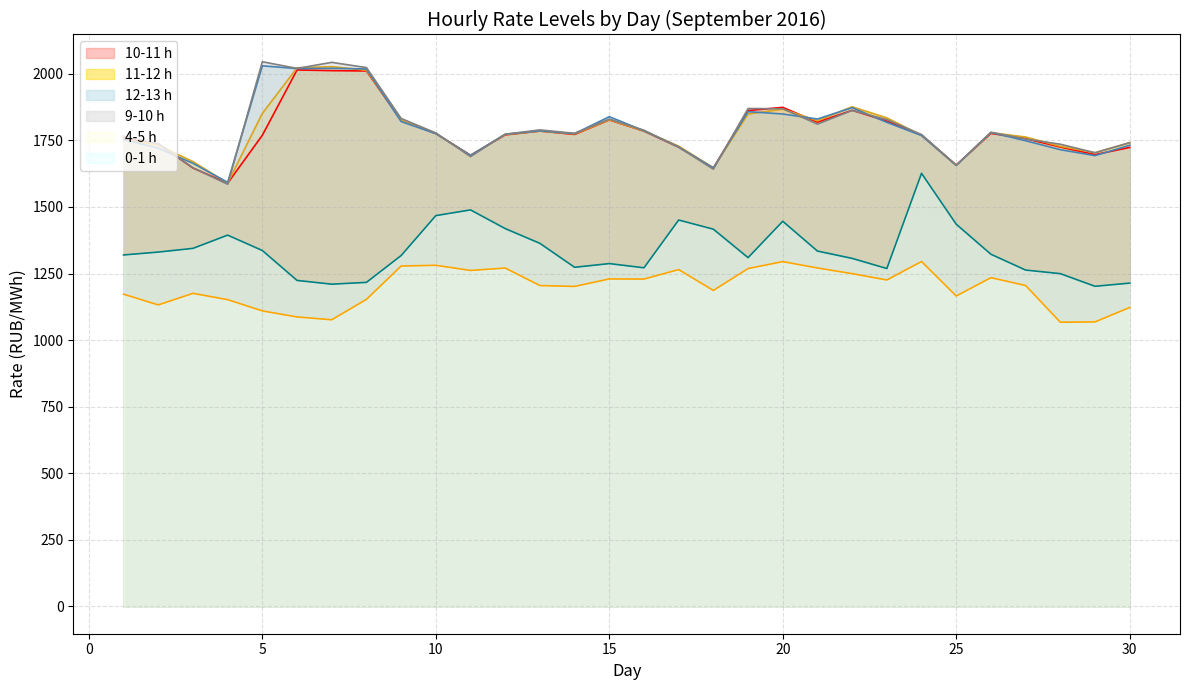

Rank the series by their maximum value, from highest to lowest.

9.00-10.00, 12.00-13.00, 11.00-12.00, 10.00-11.00, 0.00-1.00, 4.00-5.00